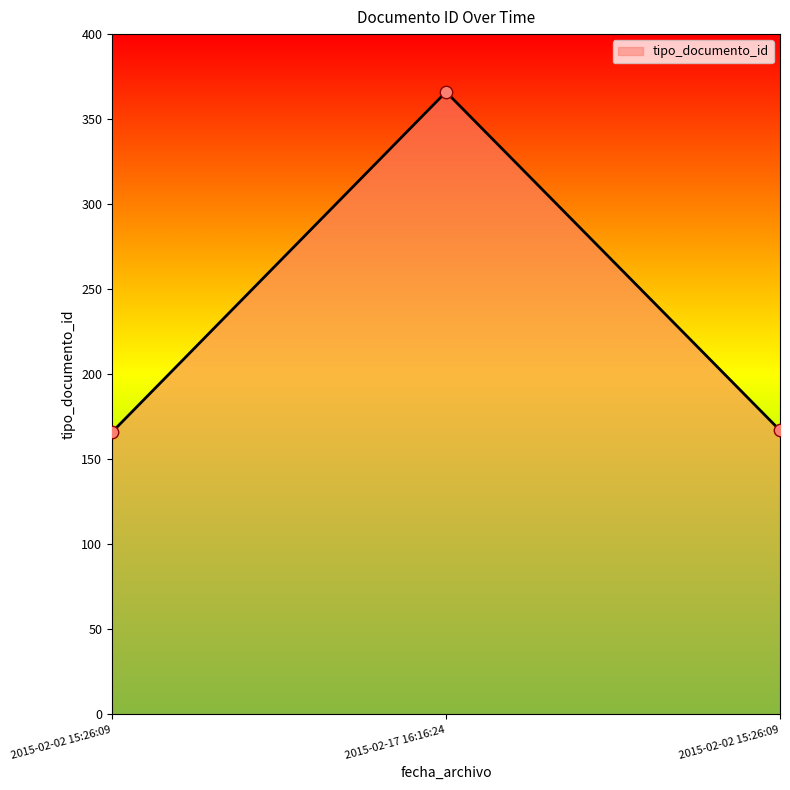

Is this an area chart (filled region under the line)?

Yes